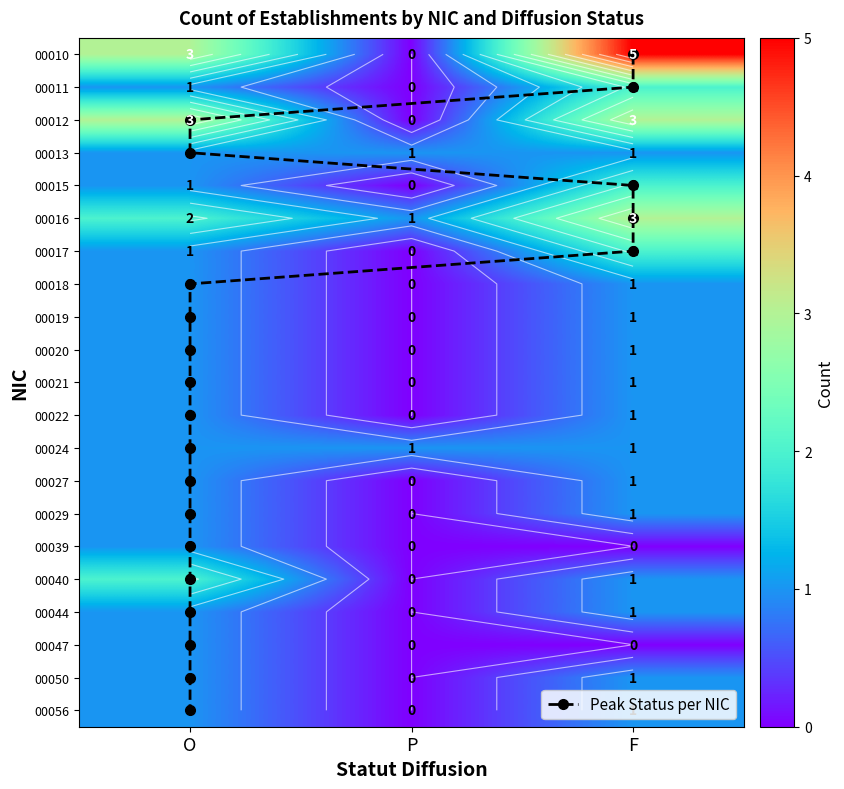

How many data points in 00015 are above 1?

1